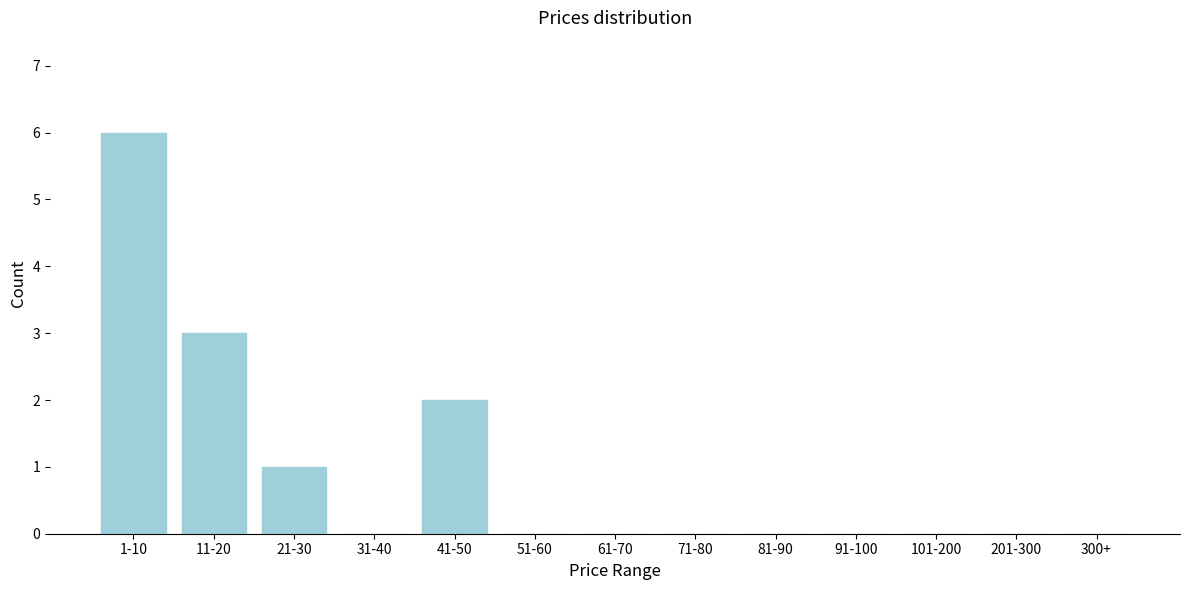

Reading right to left, what are all the values shown in this chart?

300+=0	201-300=0	101-200=0	91-100=0	81-90=0	71-80=0	61-70=0	51-60=0	41-50=2	31-40=0	21-30=1	11-20=3	1-10=6